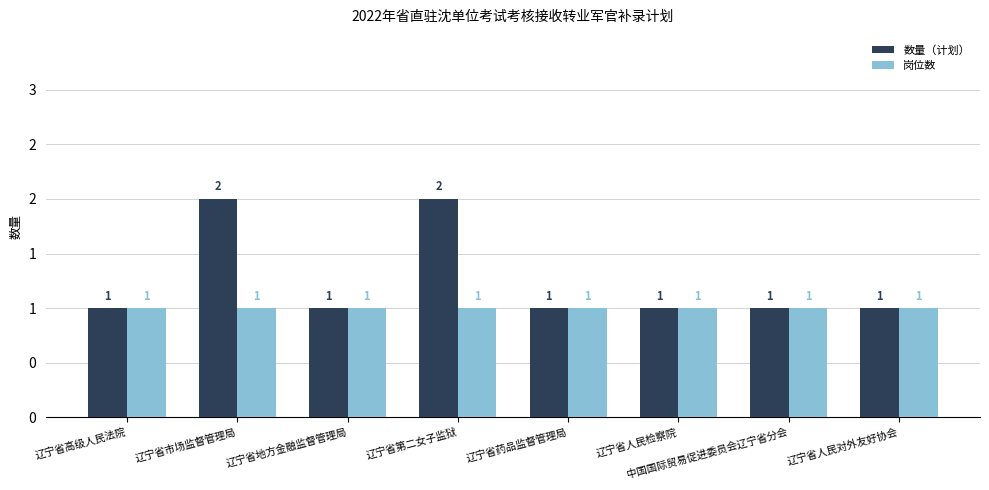

Which series has the largest total across all categories?

数量（计划）